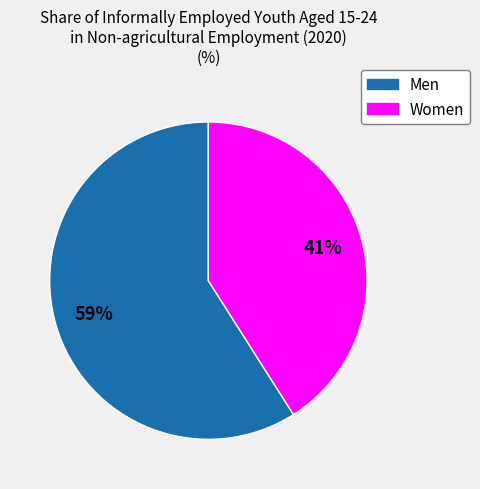

Which category has the smallest portion of the pie?

Women